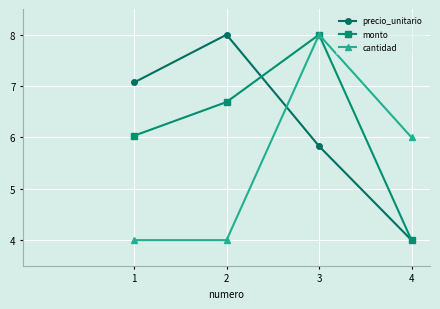

What is the sum of all cantidad values?

22.0